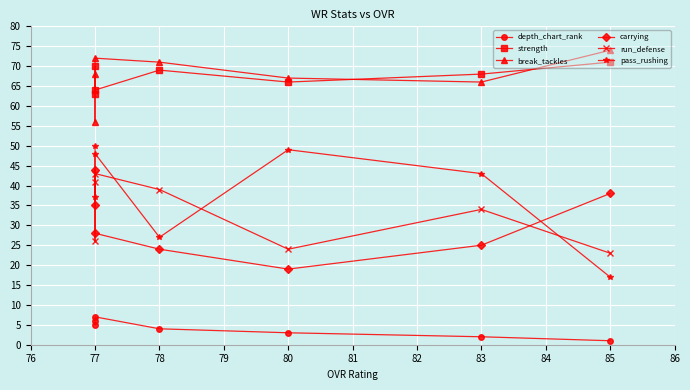

What is the average value of the depth_chart_rank series?

4